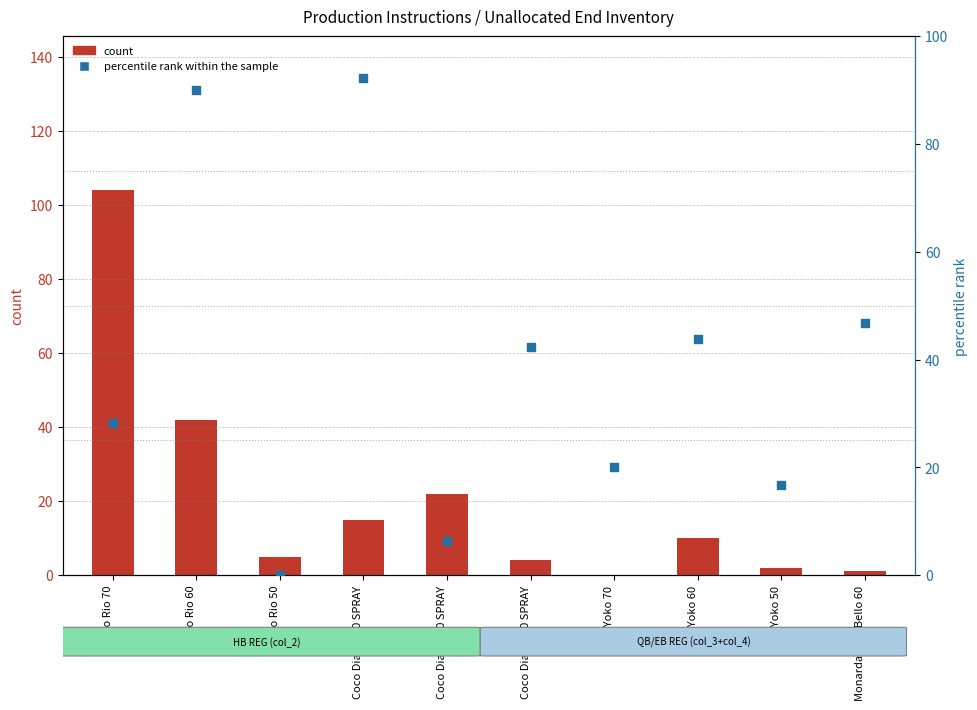

What is the total value across all series at Monarda Pico Bello 60?

47.8